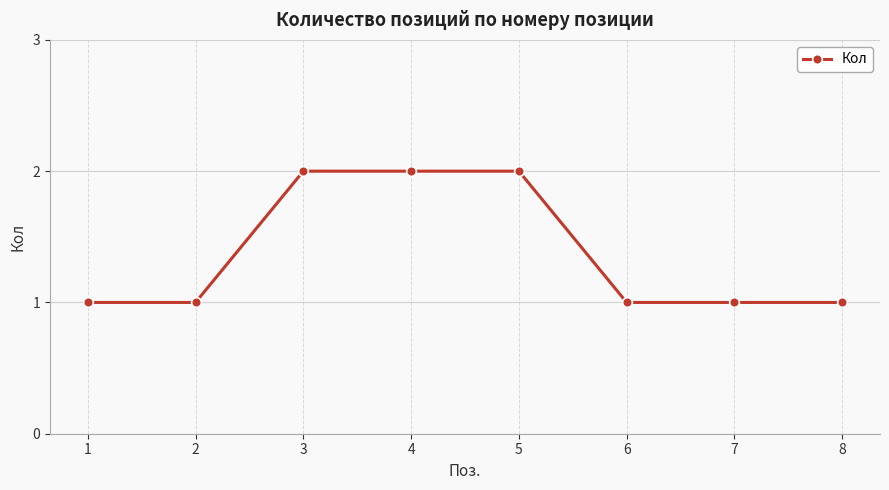

Between 4 and 8, which is larger?

4